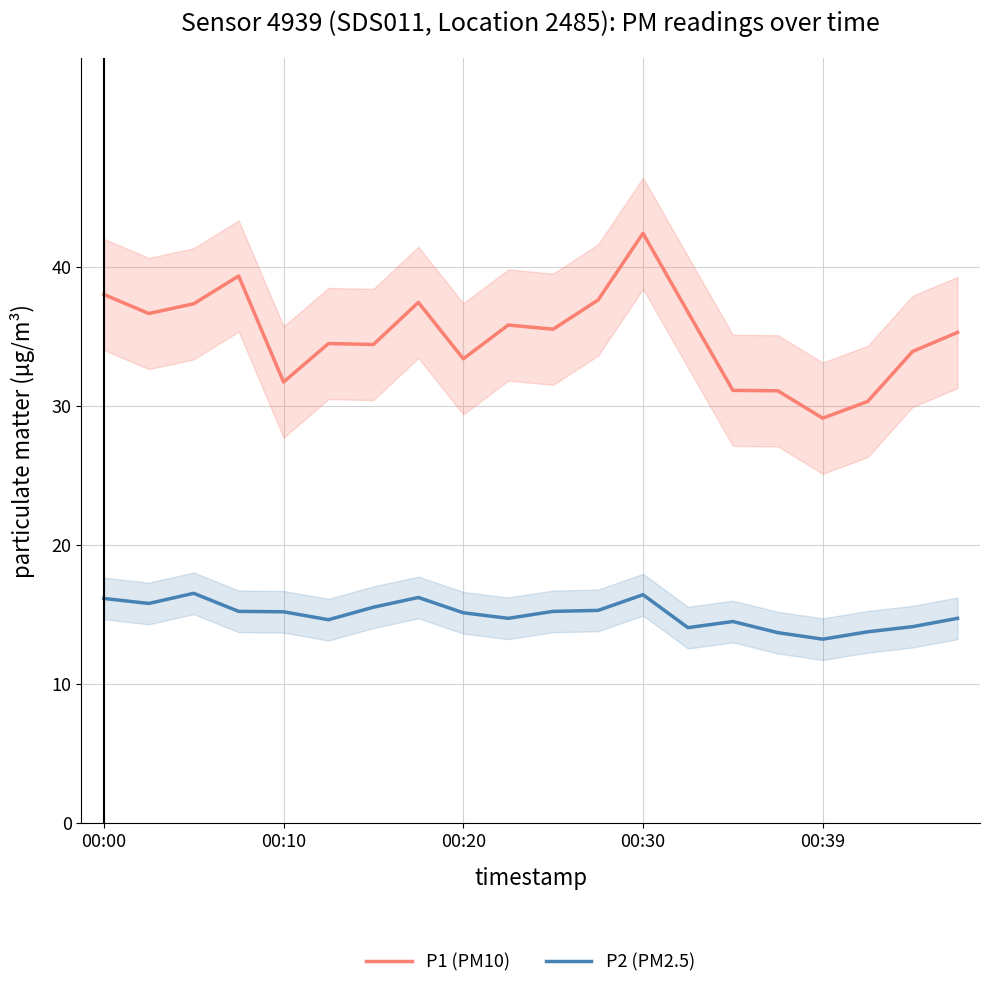

True or false: P1 (PM10) and P2 (PM2.5) cross at least once.

False